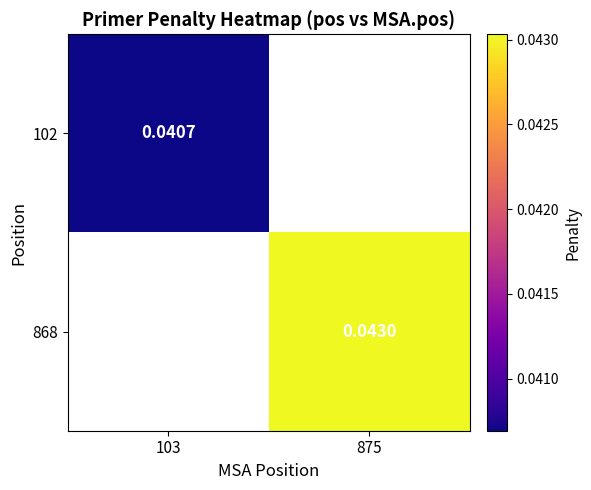

List the series in order of their peak value, lowest first.

102, 868